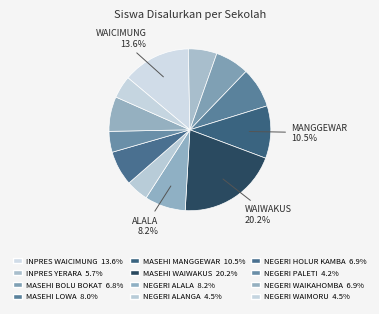

Is there any slice that represents more than half of the pie?

No